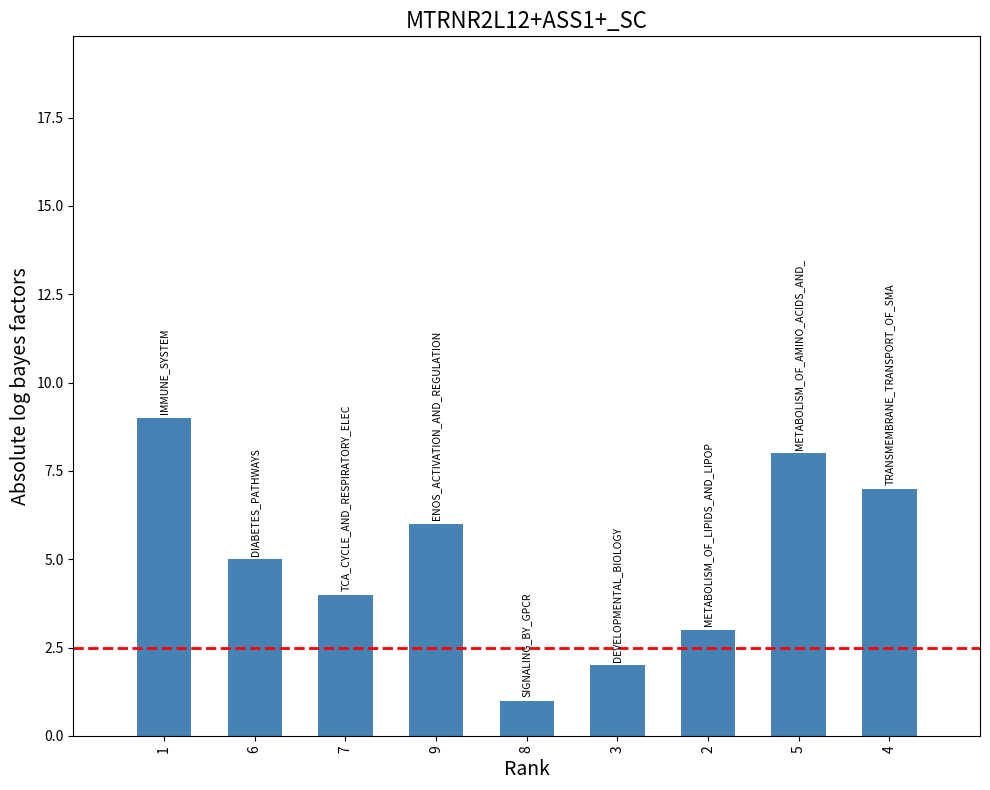

List the labels in order of value, smallest first.

8, 3, 2, 7, 6, 9, 4, 5, 1